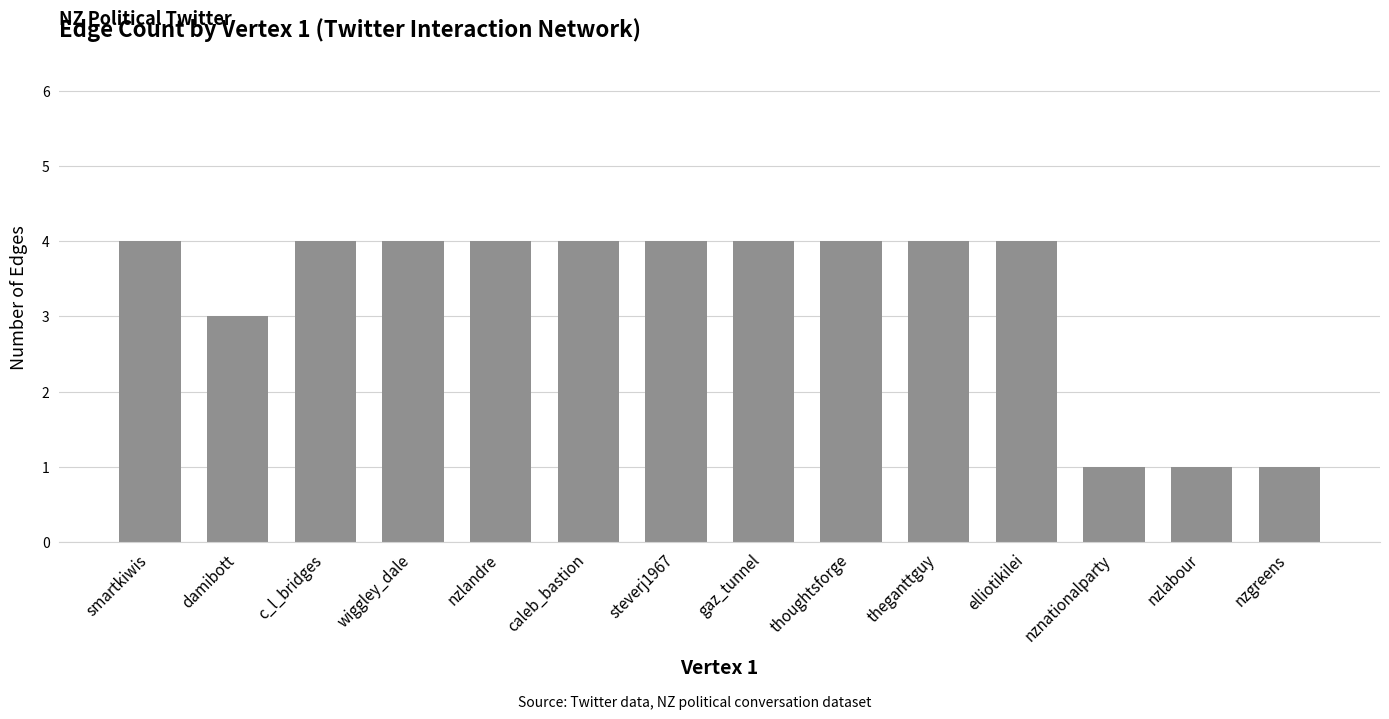

What is the sum of the values at steverj1967 and elliotikilei?

8